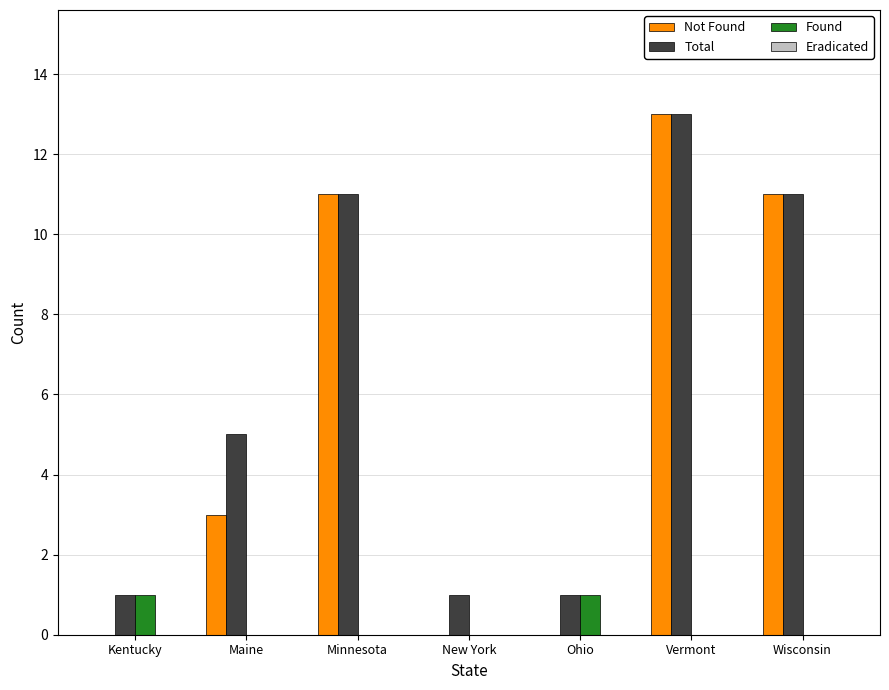

What is the maximum value for Total?

13